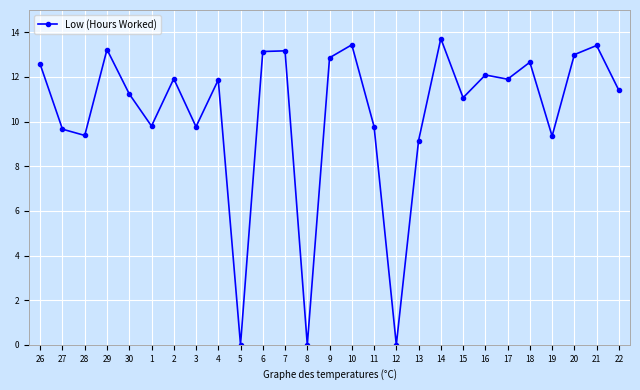

How many categories are shown in the chart?

27